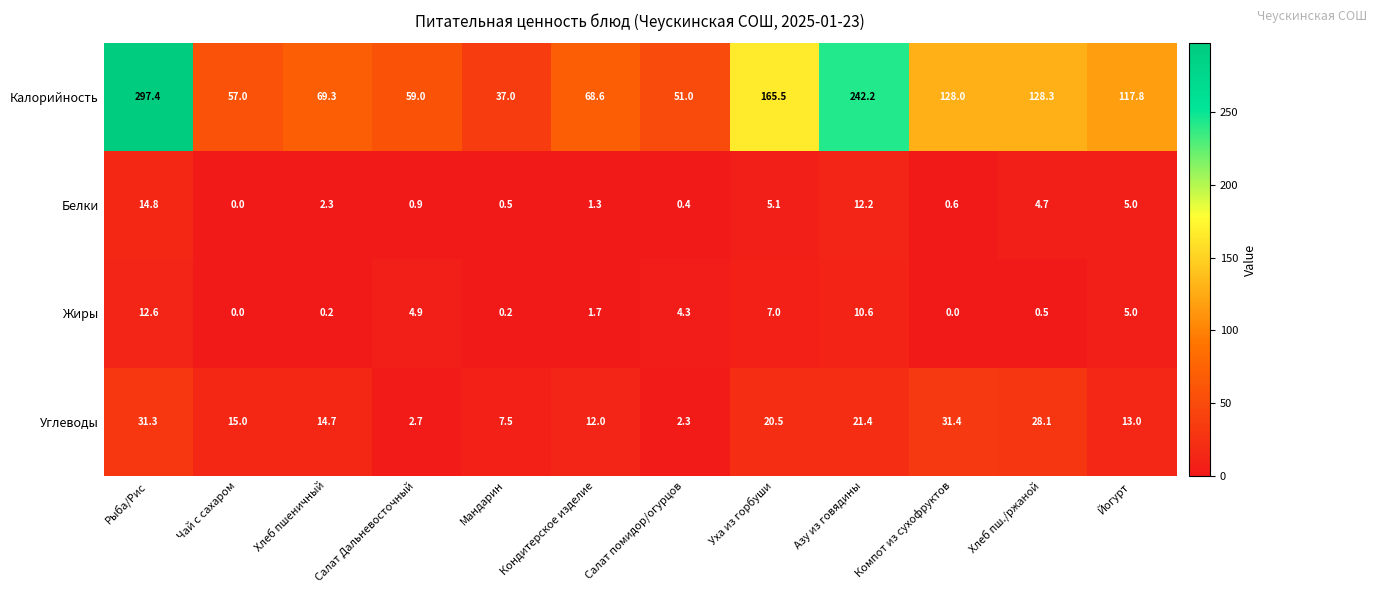

True or false: Углеводы has a value of 14.7 at Хлеб пшеничный.

True